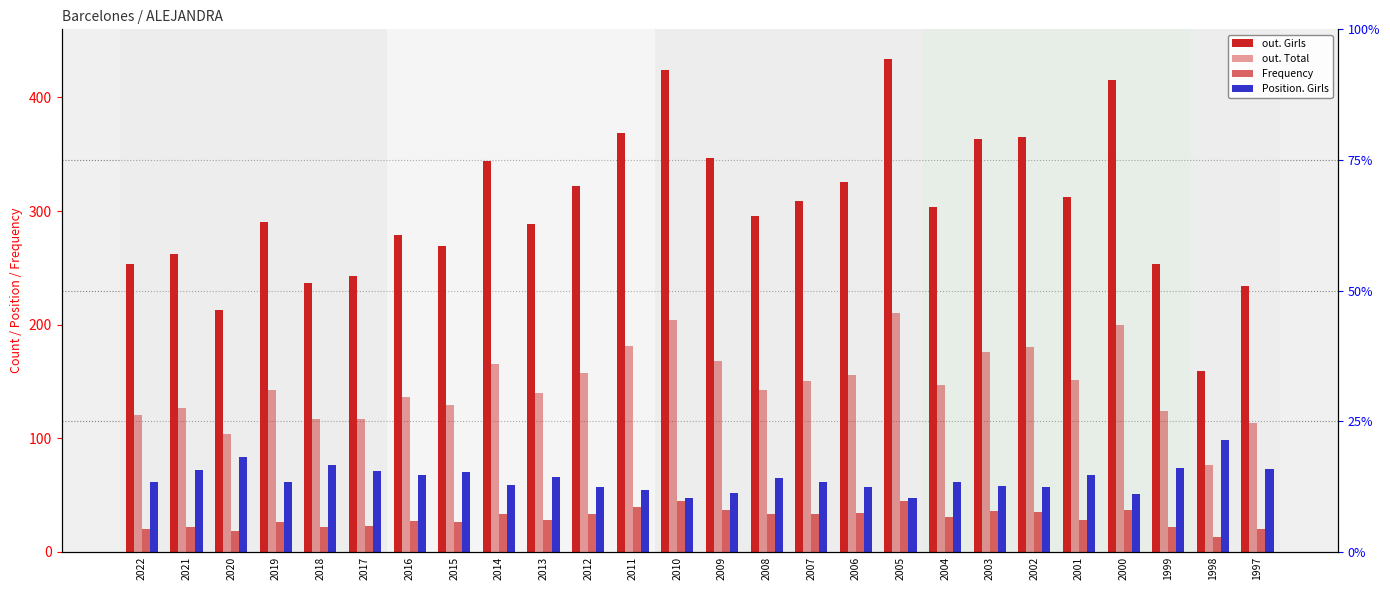

At which label does out. Total first exceed 147?

2014